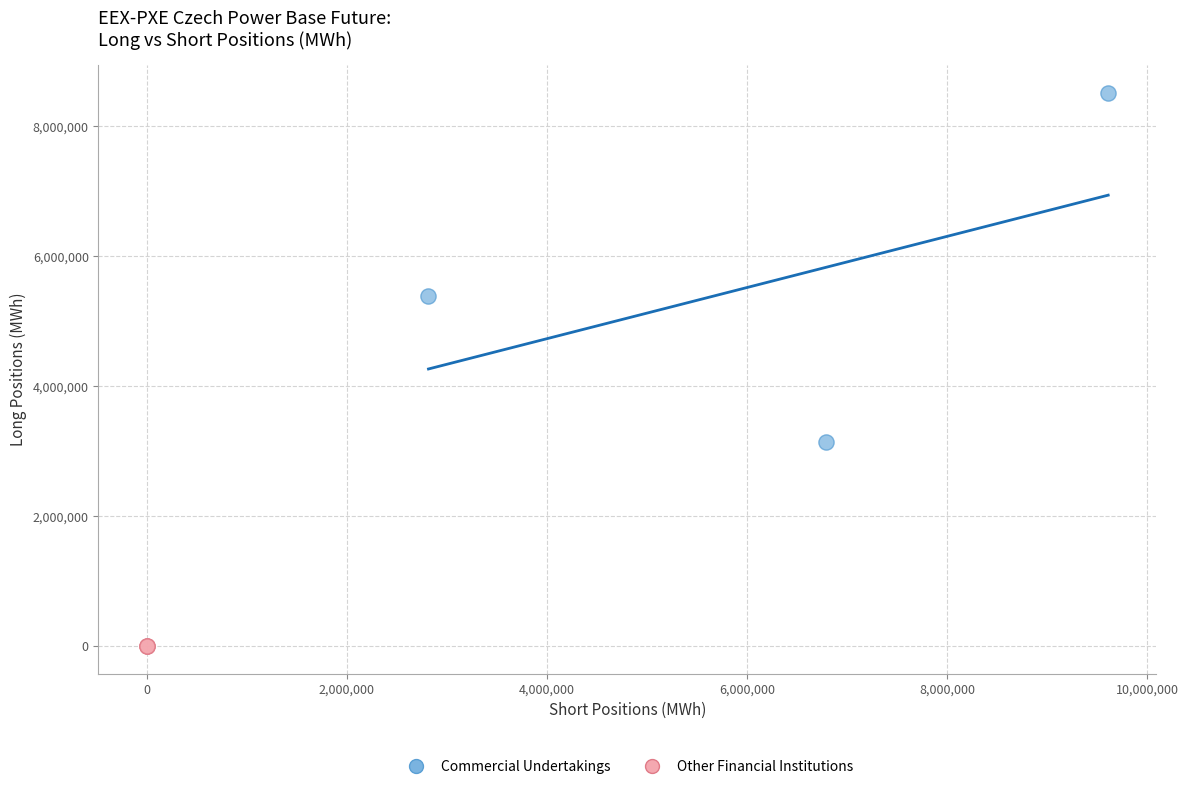

Which series reaches the maximum Y coordinate?

Commercial Undertakings